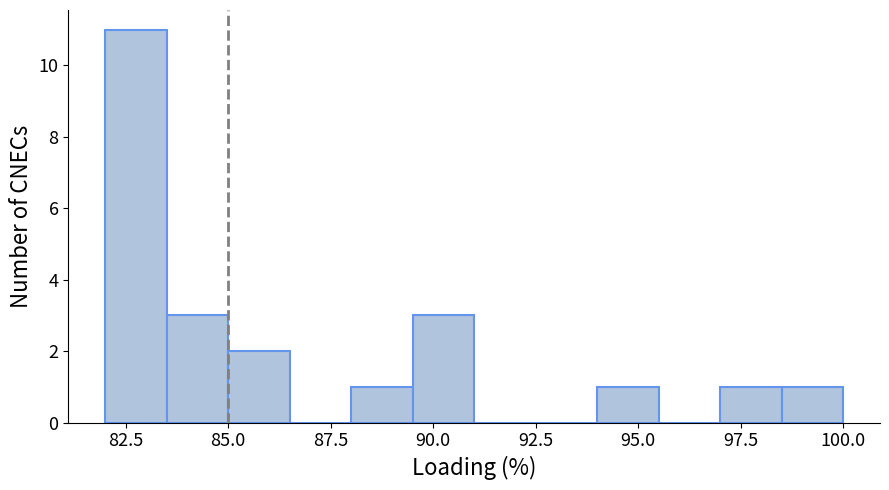

Read against the x-axis, roughly where is the centre of the tallest bar?

83.0